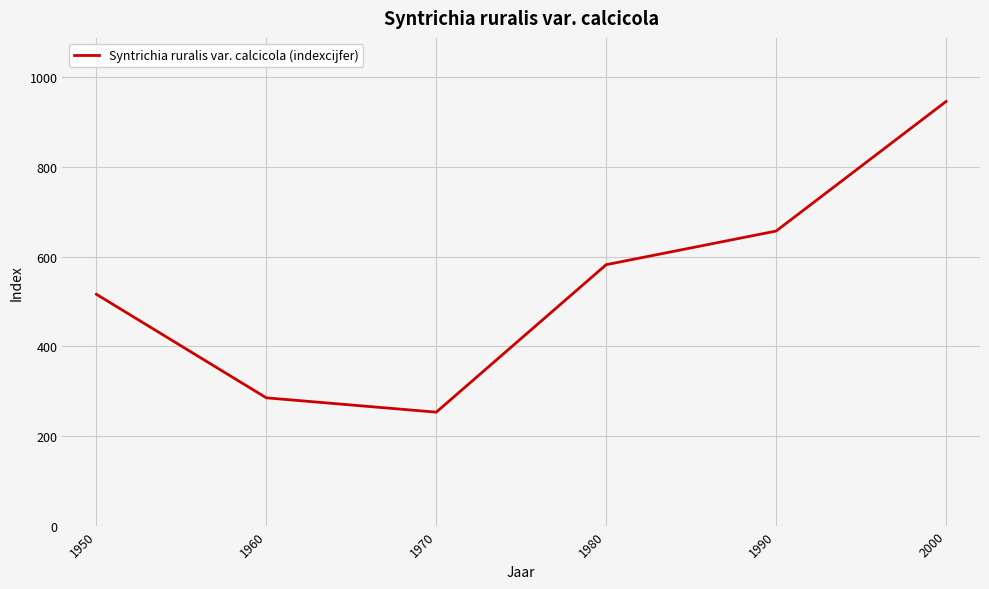

Where is the first local minimum?

1970